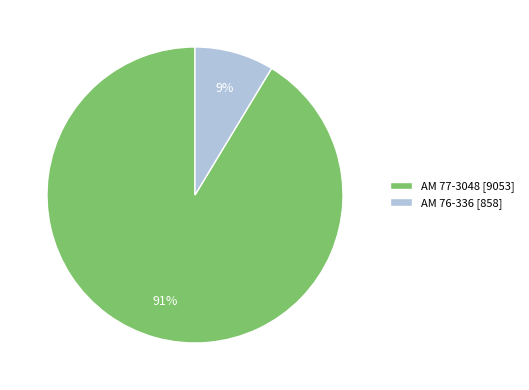

Do AM 76-336 and AM 77-3048 together represent more than half of the pie?

Yes